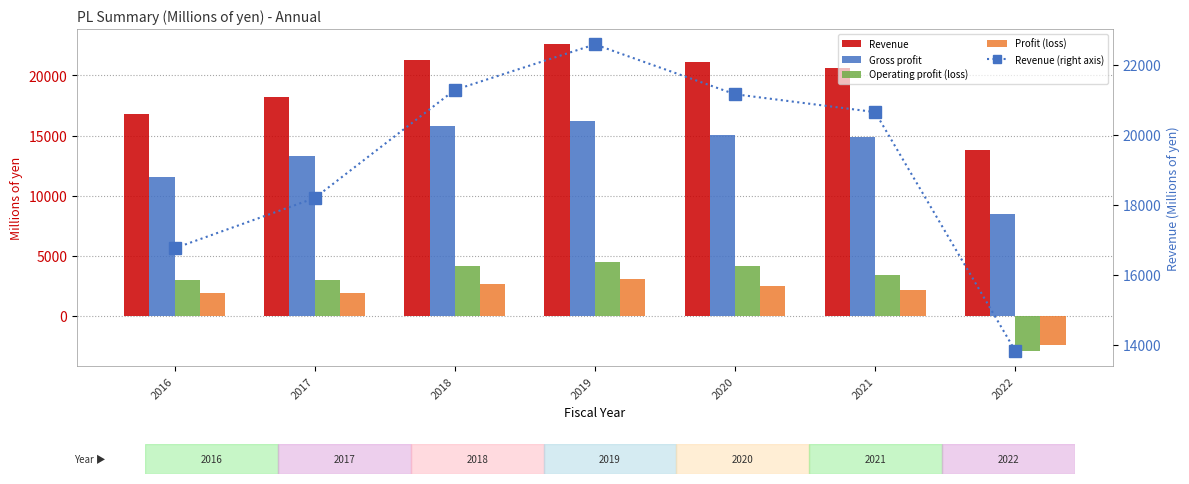

At which category is the sum across all series the highest?

2019